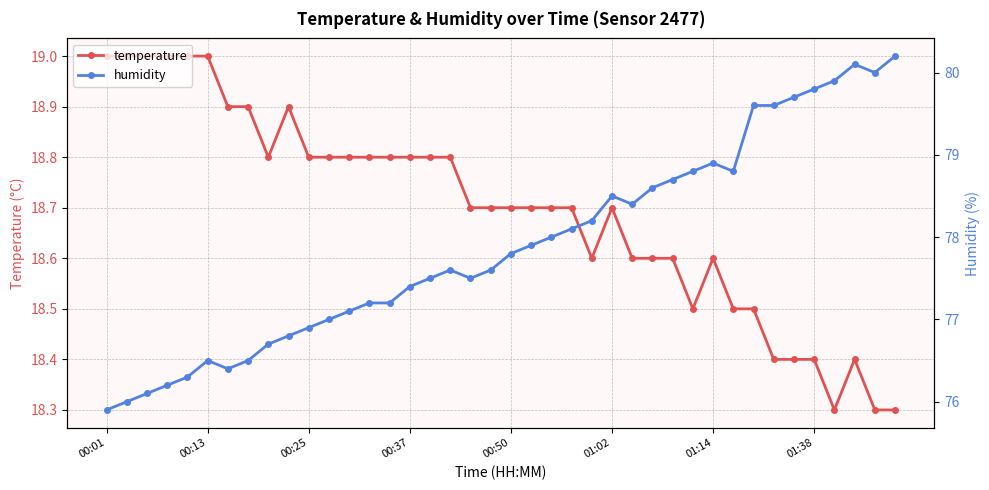

True or false: temperature and humidity intersect in this chart.

False